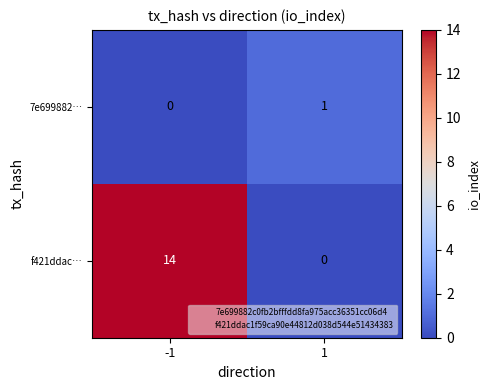

What is the sum of all f421ddac… values?

14